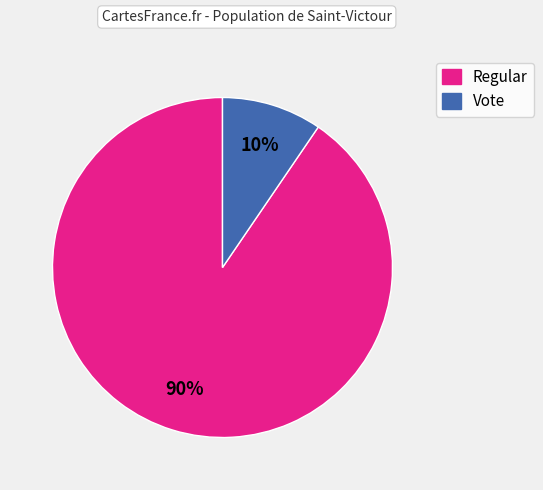

Rank the categories by value from lowest to highest.

Vote, Regular